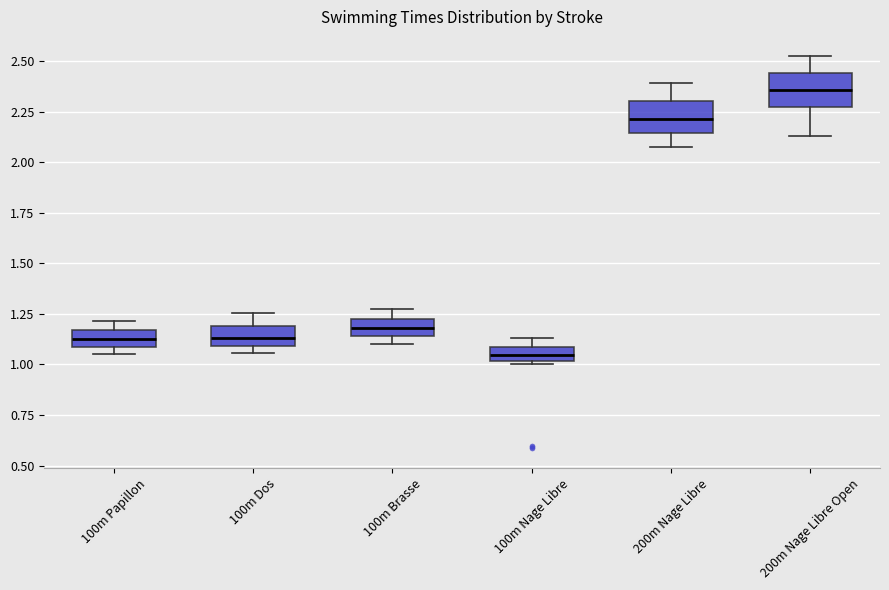

Where does the median line of the box for 100m Brasse sit on the y-axis? The values are not printed on the chart, so give them approximately, as read against the axis.

1.20